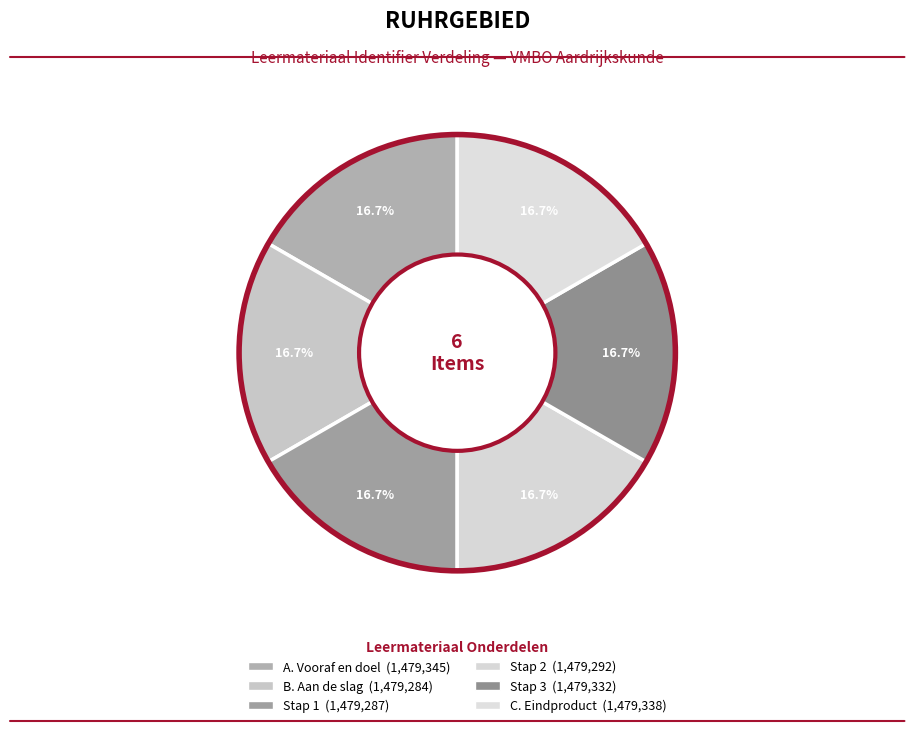

How many slices are in this pie chart?

6